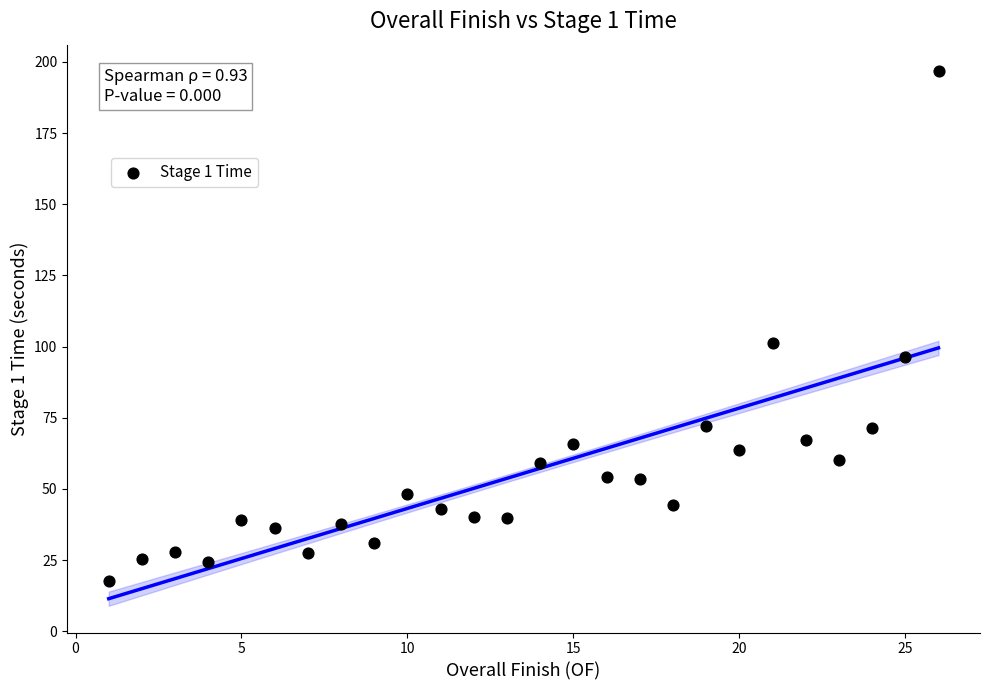

What is the range of Y values (max minus min)?

179.1